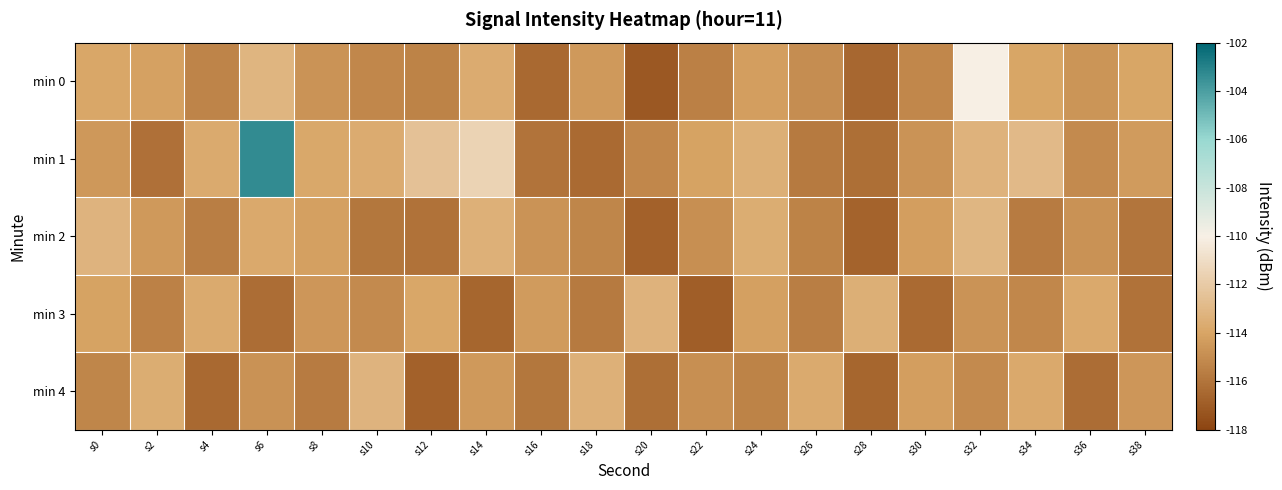

Reading left to right, transcribe all the data shown in this chart.

min 0: s0=-113.9	s2=-114.2	s4=-115.3	s6=-113.1	s8=-114.7	s10=-115.2	s12=-115.4	s14=-113.7	s16=-116.5	s18=-114.5	s20=-117.1	s22=-115.6	s24=-114.3	s26=-115.0	s28=-116.5	s30=-115.2	s32=-110.0	s34=-114.0	s36=-114.7	s38=-114.0
min 1: s0=-114.6	s2=-116.2	s4=-113.7	s6=-103.4	s8=-113.8	s10=-113.7	s12=-112.5	s14=-111.6	s16=-116.0	s18=-116.4	s20=-115.2	s22=-114.1	s24=-113.5	s26=-115.8	s28=-116.2	s30=-114.7	s32=-113.3	s34=-112.9	s36=-115.1	s38=-114.4
min 2: s0=-113.2	s2=-114.5	s4=-115.6	s6=-113.8	s8=-114.2	s10=-115.9	s12=-116.1	s14=-113.4	s16=-114.7	s18=-115.3	s20=-116.8	s22=-114.9	s24=-113.6	s26=-115.4	s28=-116.7	s30=-114.3	s32=-113.1	s34=-115.7	s36=-114.8	s38=-116.0
min 3: s0=-114.1	s2=-115.5	s4=-113.7	s6=-116.3	s8=-114.6	s10=-115.1	s12=-113.9	s14=-116.6	s16=-114.4	s18=-115.8	s20=-113.3	s22=-116.9	s24=-114.2	s26=-115.6	s28=-113.5	s30=-116.4	s32=-114.7	s34=-115.2	s36=-113.8	s38=-116.1
min 4: s0=-115.3	s2=-113.6	s4=-116.5	s6=-114.8	s8=-115.7	s10=-113.2	s12=-116.8	s14=-114.5	s16=-115.9	s18=-113.4	s20=-116.2	s22=-114.9	s24=-115.4	s26=-113.7	s28=-116.6	s30=-114.3	s32=-115.1	s34=-113.8	s36=-116.3	s38=-114.6